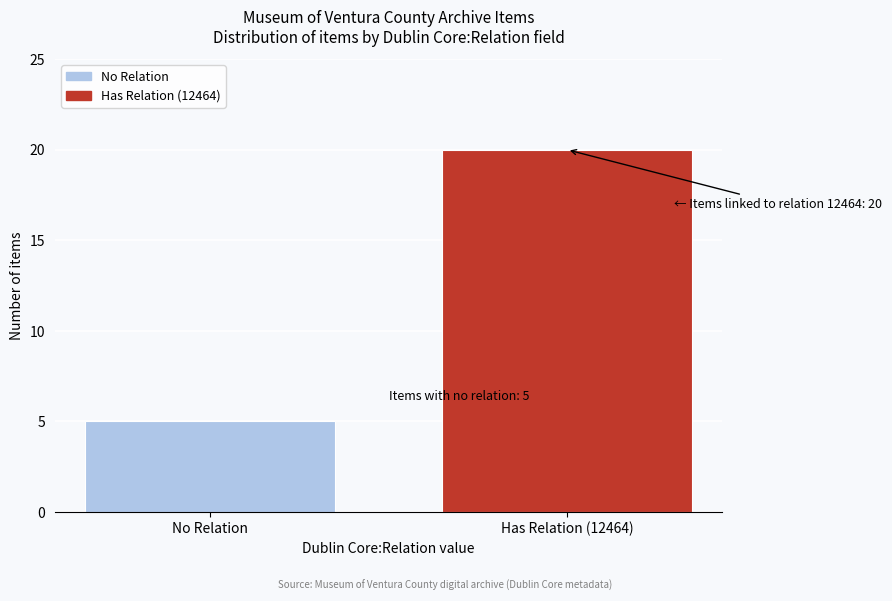

Reading left to right, list all the values displayed in this chart.

5	20